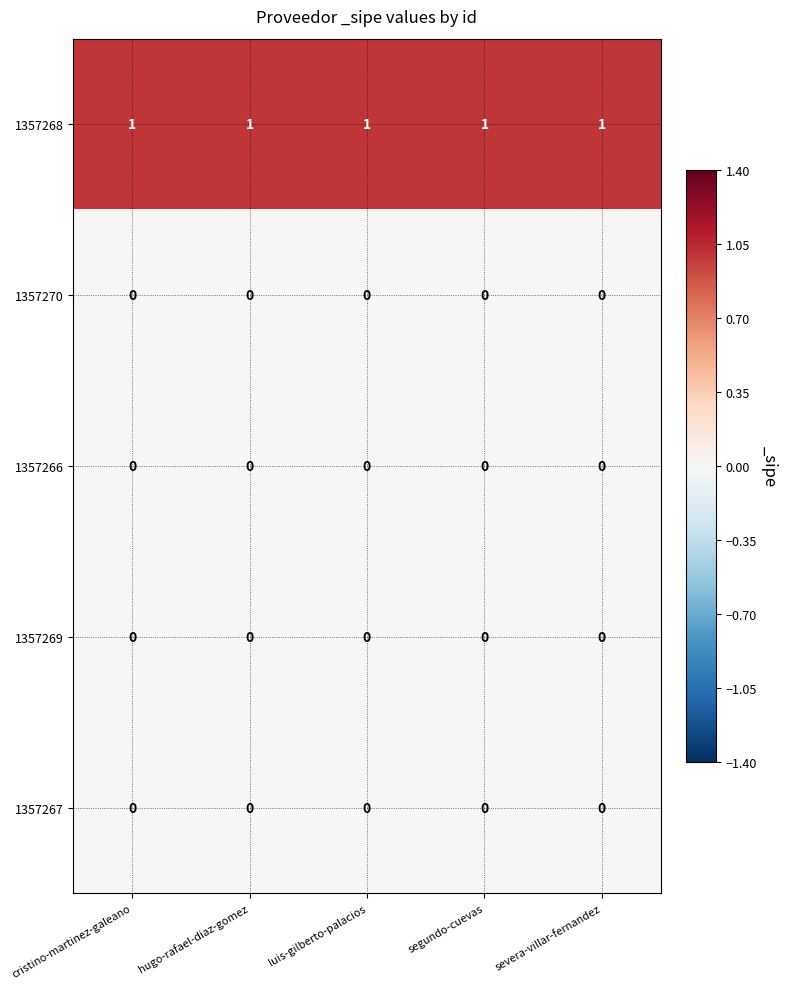

The 1357267 series shows 0 at cristino-martinez-galeano. True or false?

True